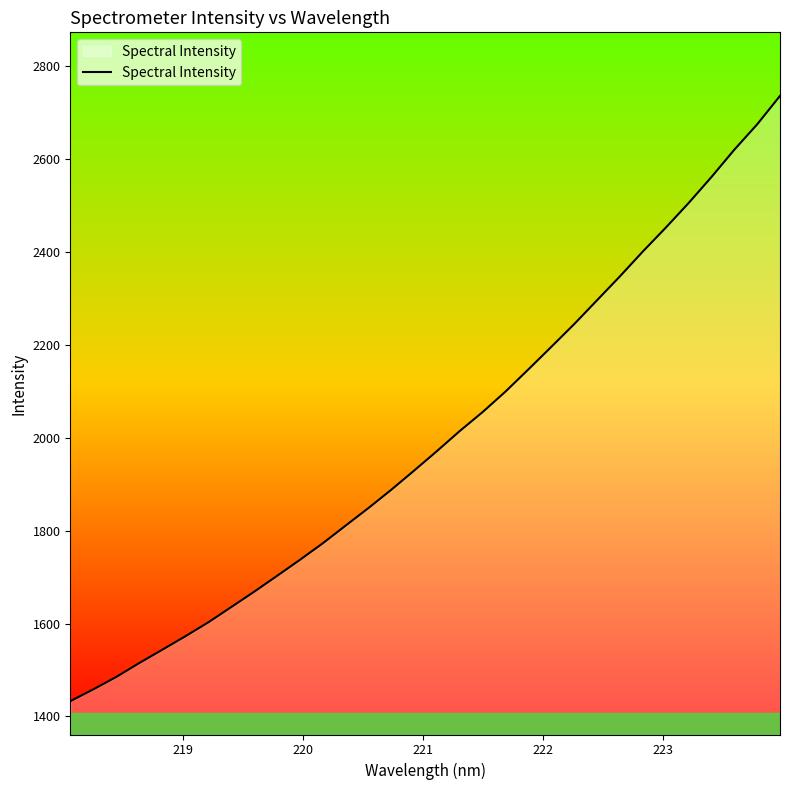

True or false: the data has more than 2 interior local peaks.

False